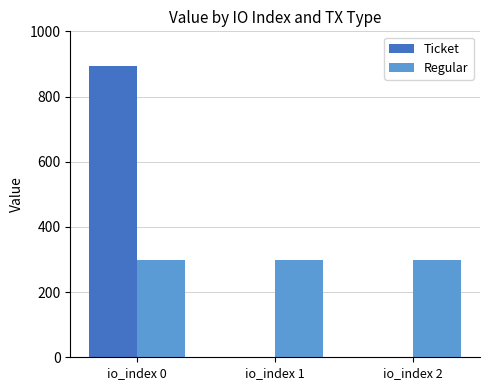

What is the total value across all series at io_index 0?

1192.6